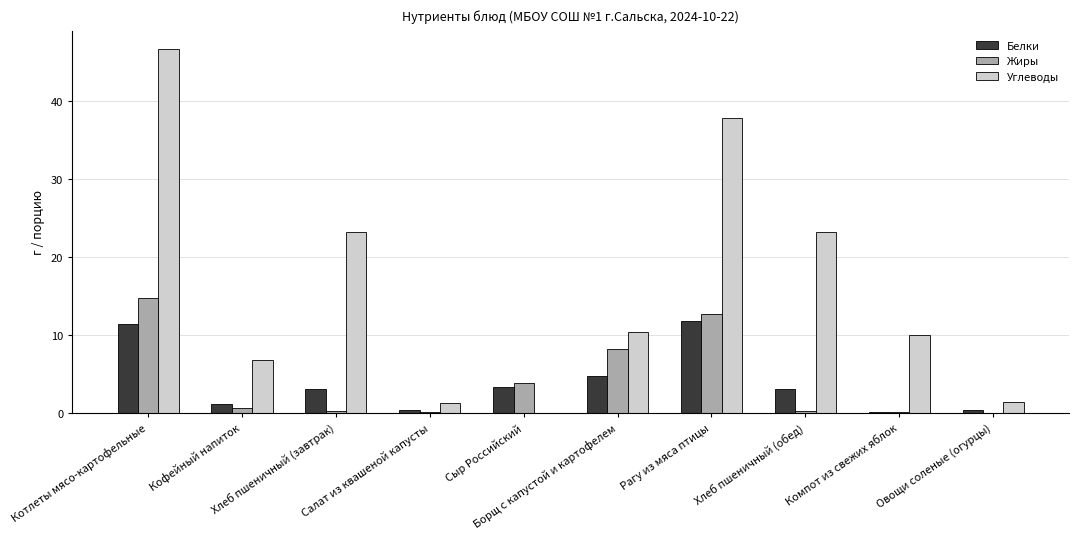

What is the maximum value for Углеводы?

46.6